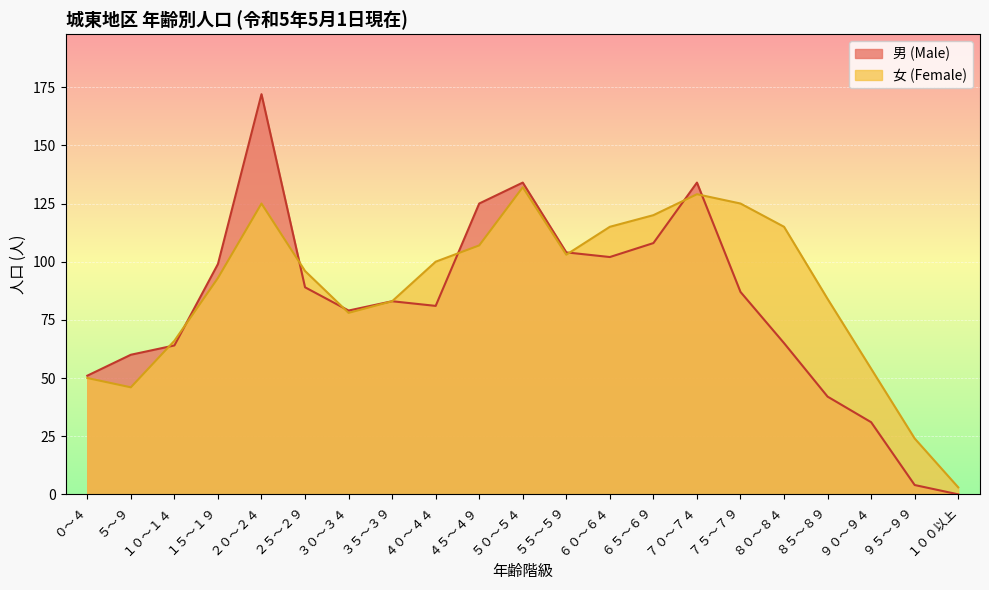

Rank the series by their maximum value, from highest to lowest.

男 (Male), 女 (Female)